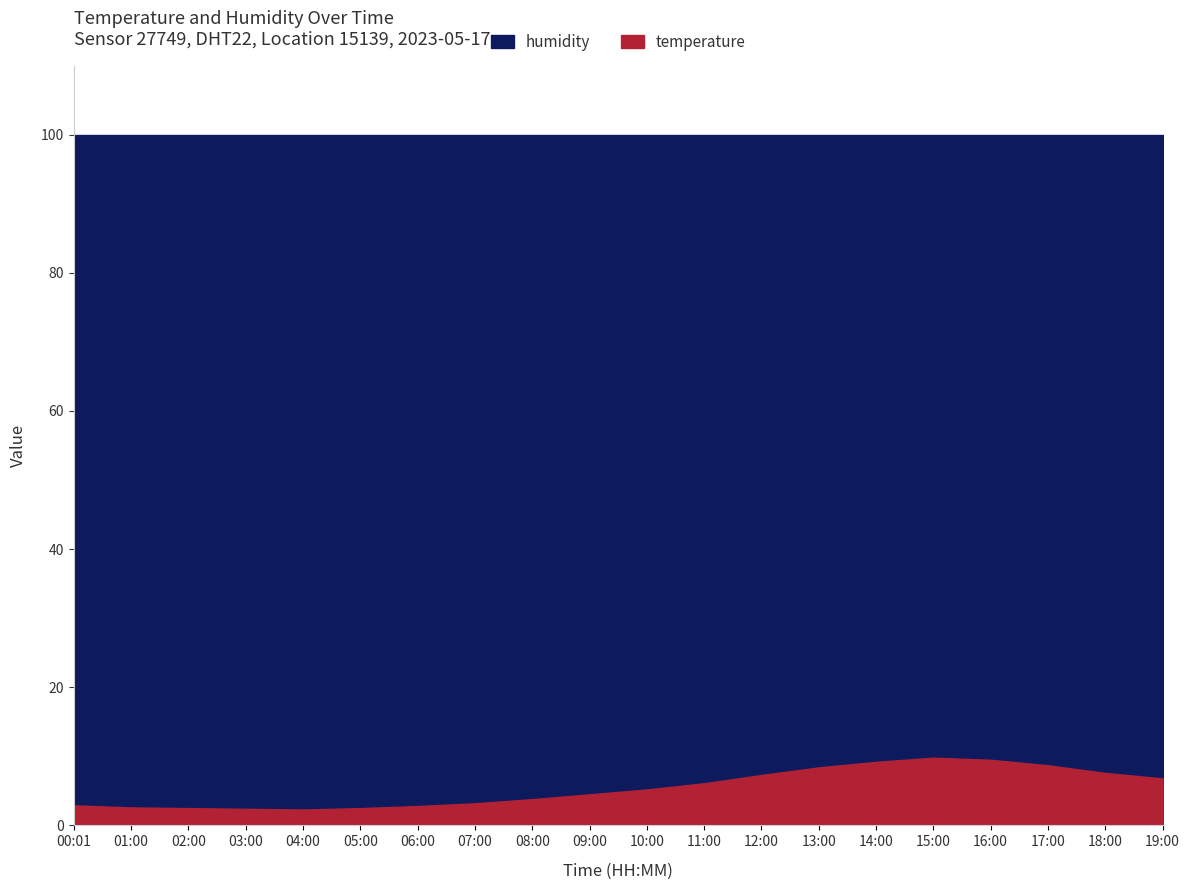

Reading right to left, what are all the values shown in this chart?

temperature: 6.8	7.6	8.7	9.5	9.8	9.2	8.4	7.3	6.1	5.2	4.5	3.8	3.2	2.8	2.5	2.3	2.4	2.5	2.6	2.9
humidity: 99.9	99.9	99.9	99.9	99.9	99.9	99.9	99.9	99.9	99.9	99.9	99.9	99.9	99.9	99.9	99.9	99.9	99.9	99.9	99.9